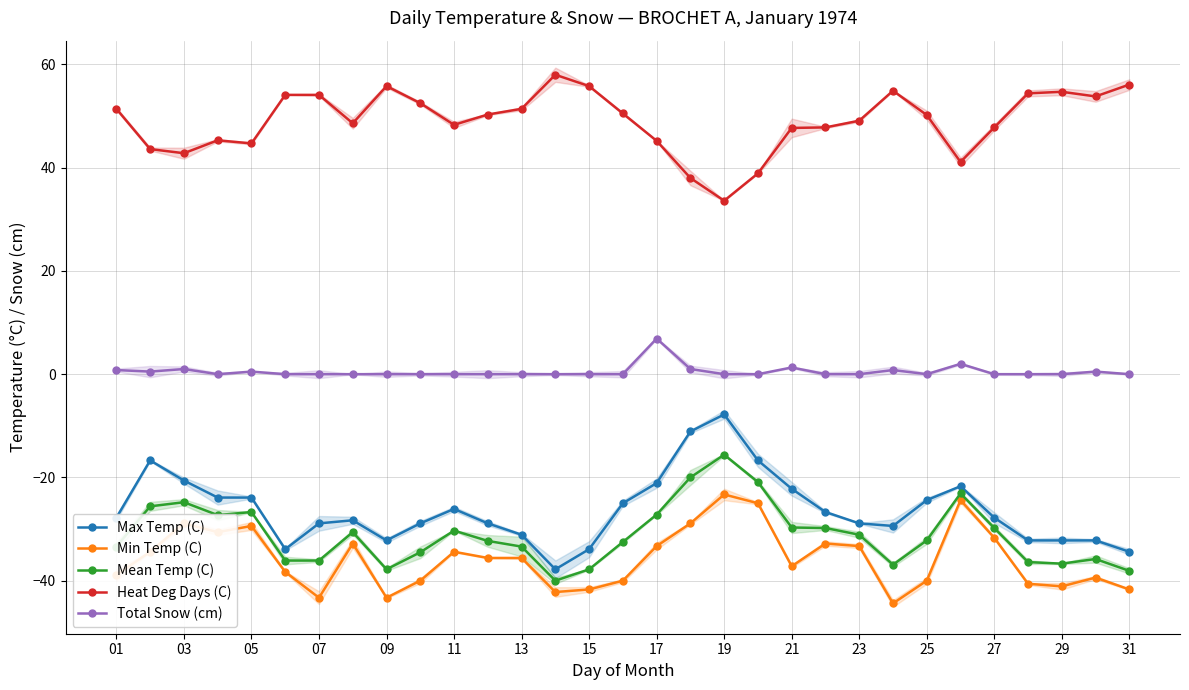

What is the highest value of the Mean Temp (C) series?

-15.6